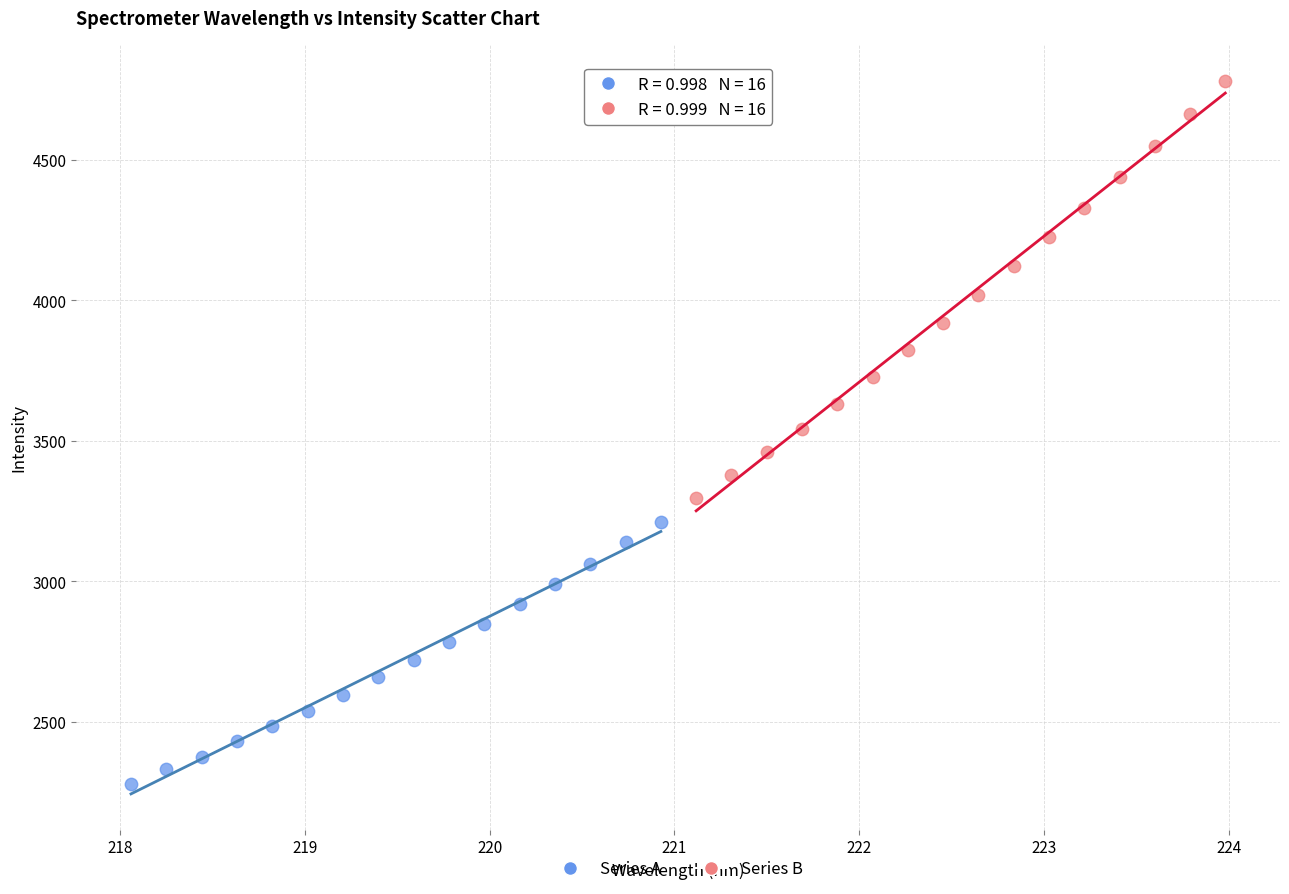

Which series contains the lowest Y value?

Series A